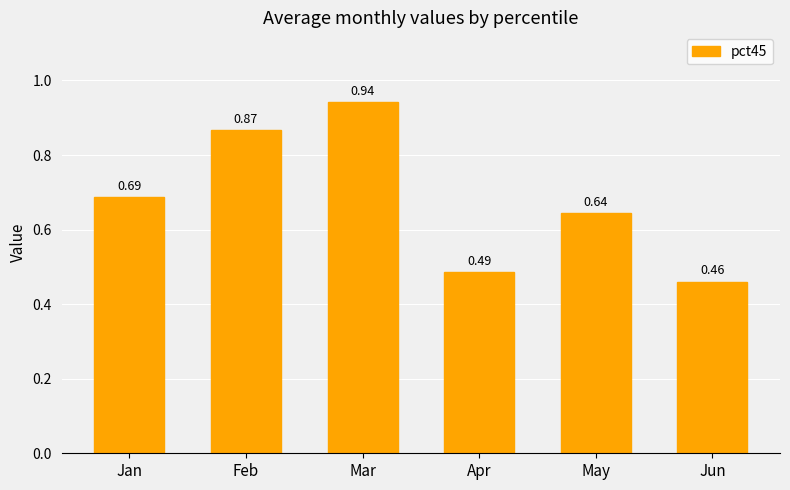

Which label corresponds to the smallest value in the chart?

Jun